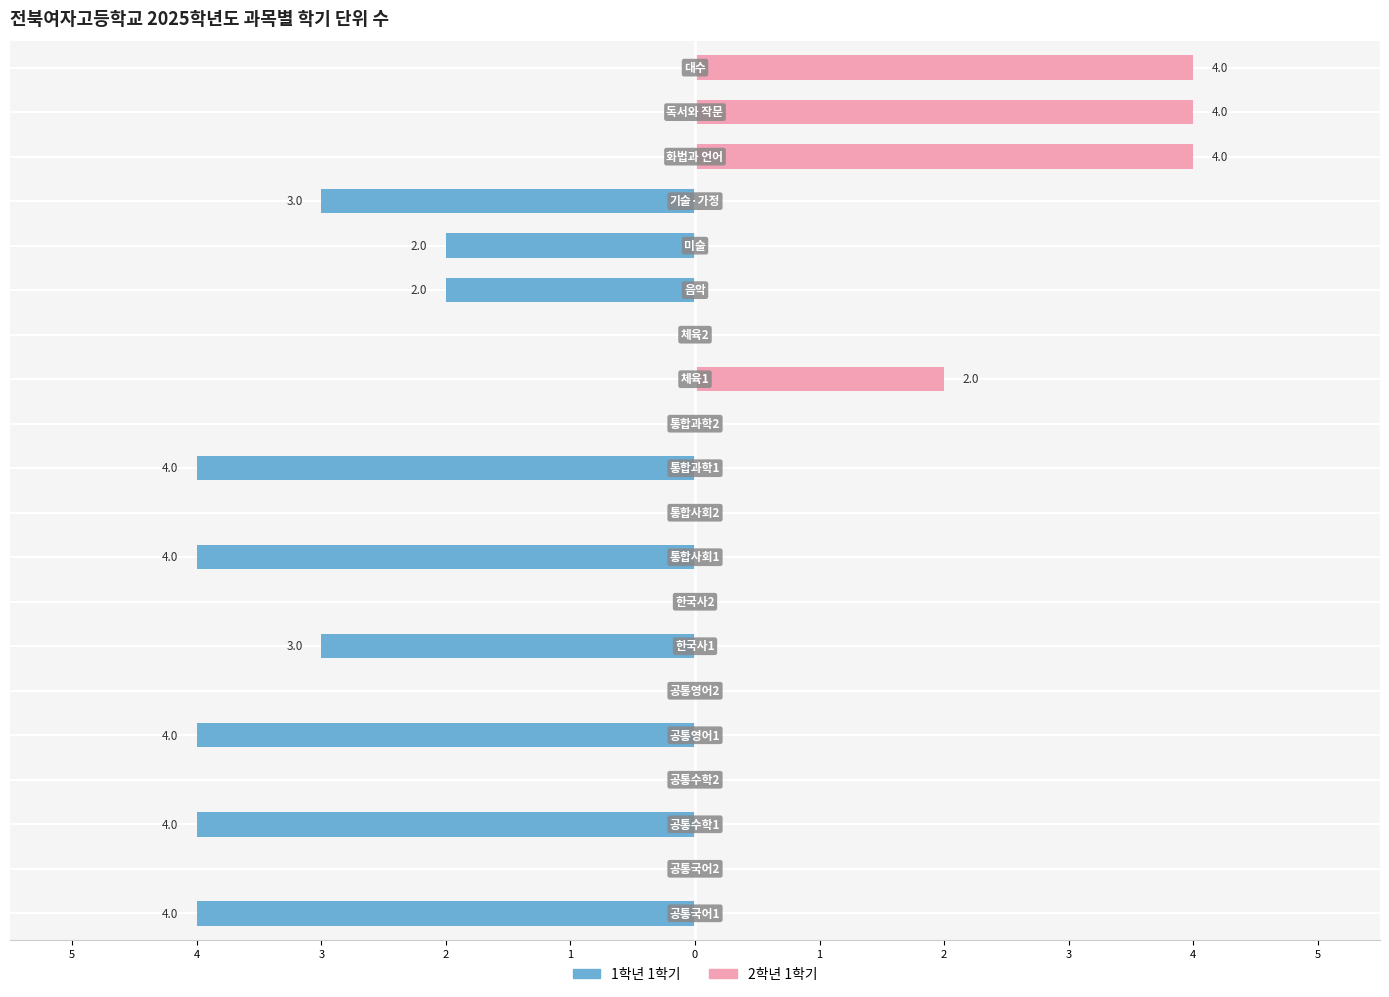

What is the greatest value displayed?

4